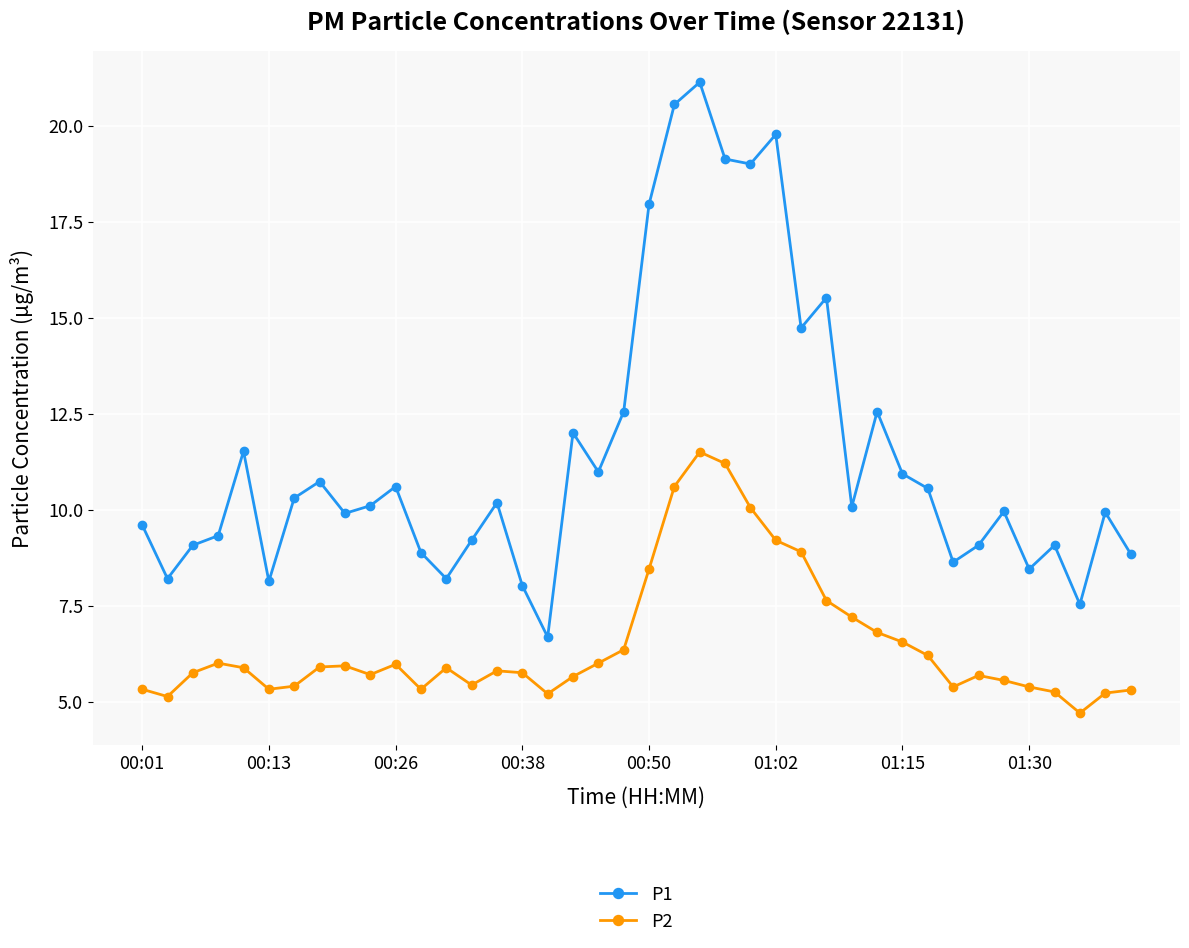

True or false: P2 and P1 cross at least once.

False